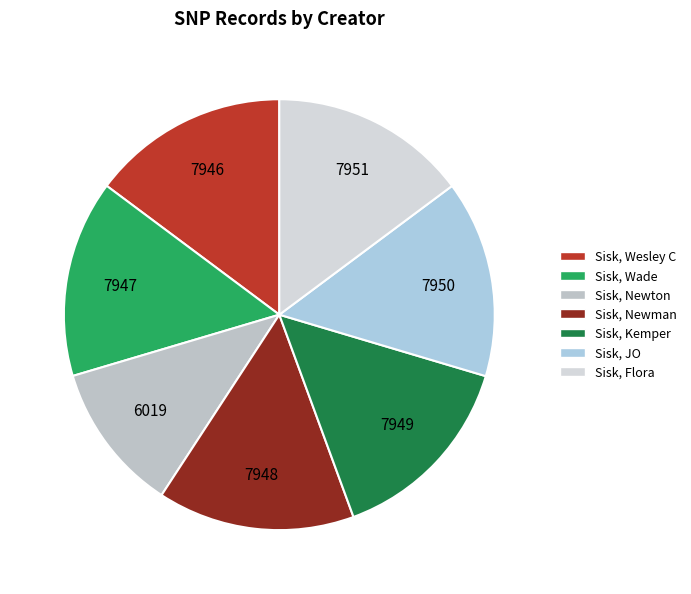

To the nearest percent, what portion does Sisk, Wesley C represent?

15%